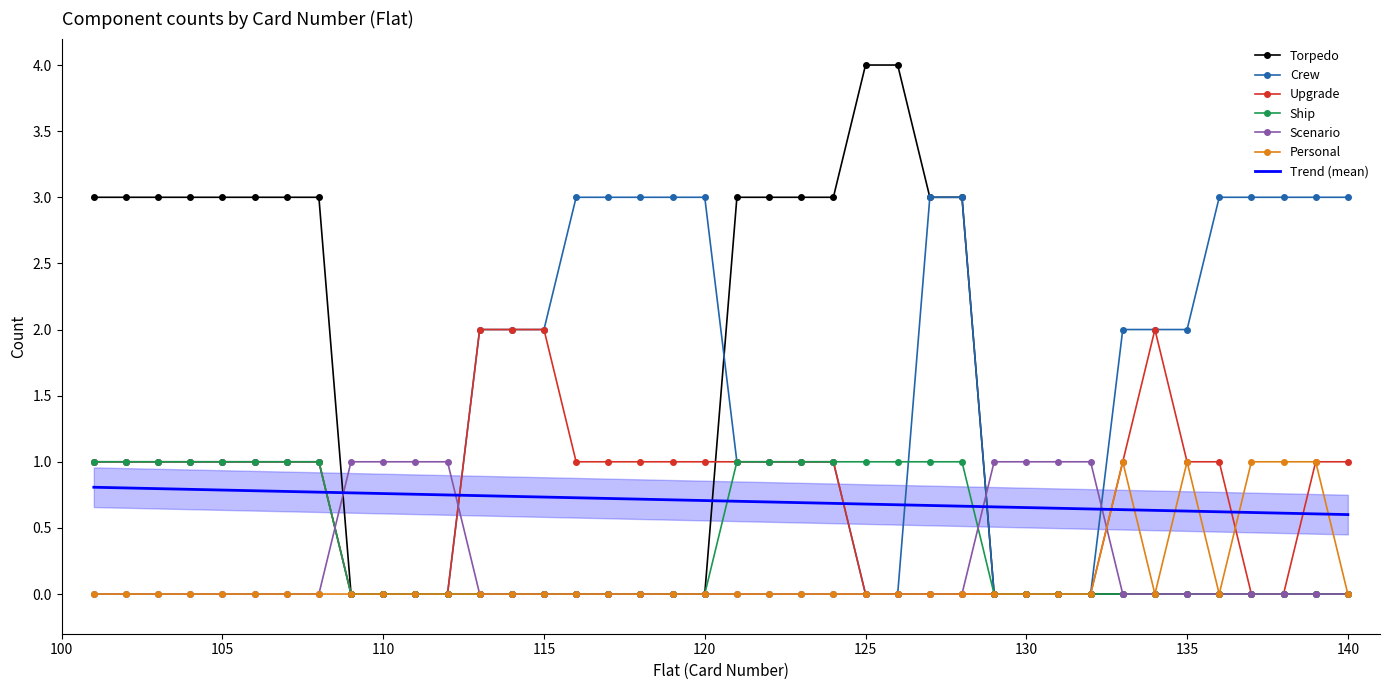

At which label does Upgrade first exceed 1?

113